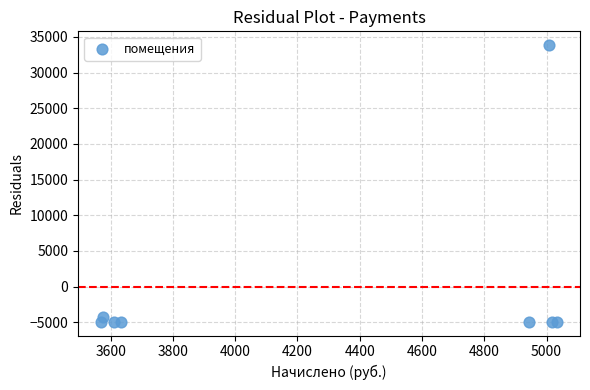

What Y value in the scatter plot is closest to 14467?

-4325.5